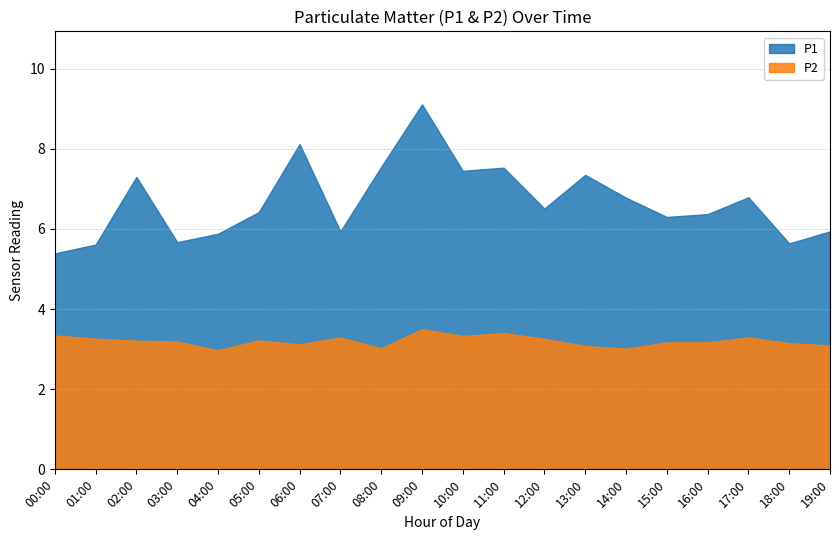

True or false: P2 and P1 cross at least once.

False